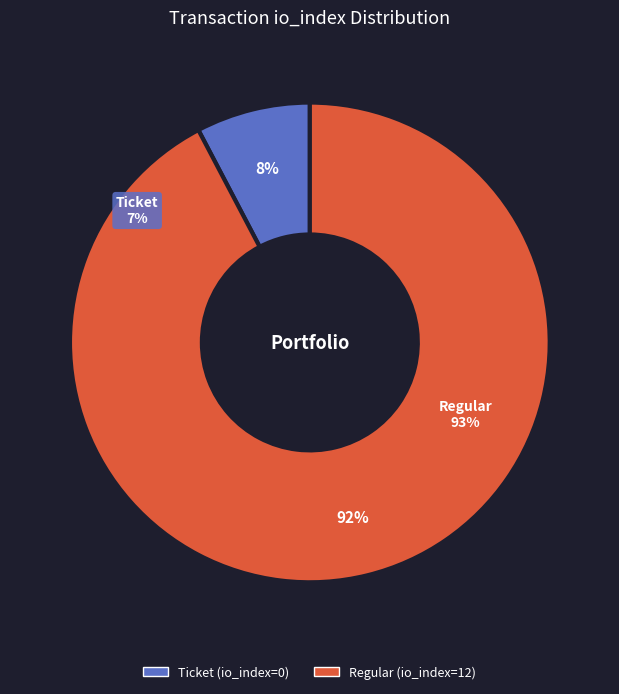

What is the total percentage of Ticket (io_index=0) and Regular (io_index=12)?

100.0%